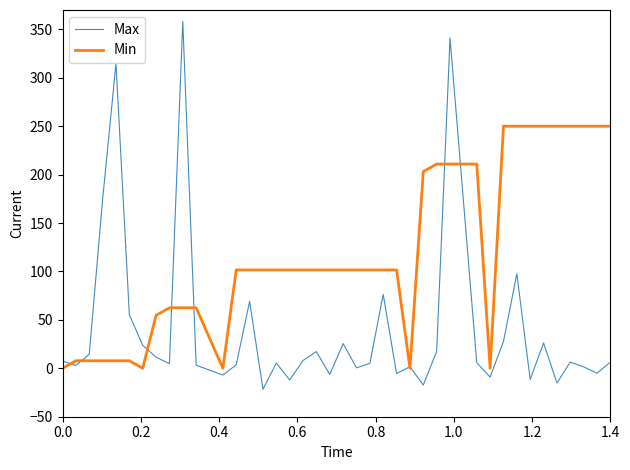

Is this an area chart (filled region under the line)?

No